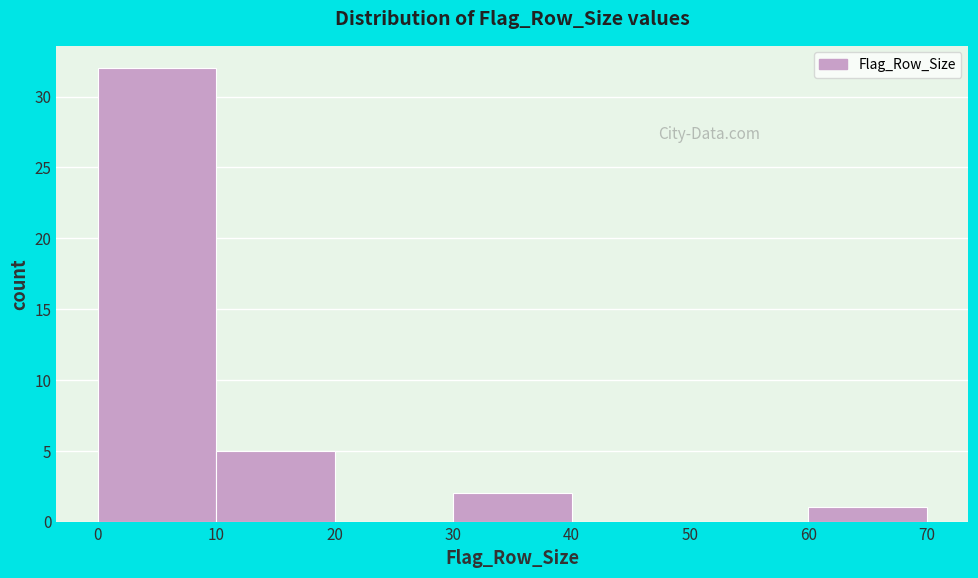

Reading left to right, list every bar in this chart as the range it spans on the x-axis followed by its height. The values are not printed on the chart, so give them approximately, as read against the axis.

0 to 10: 32
10 to 20: 5
20 to 30: 0
30 to 40: 2
40 to 50: 0
50 to 60: 0
60 to 70: 1